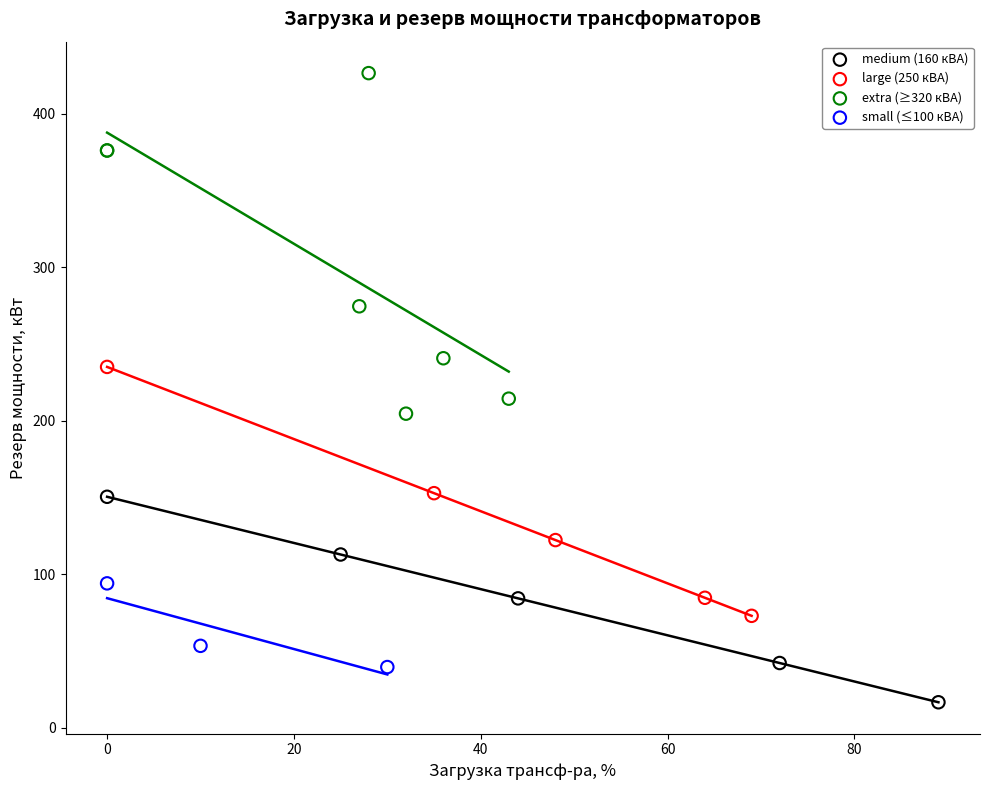

Which series reaches the minimum Y coordinate?

medium (160 кВА)